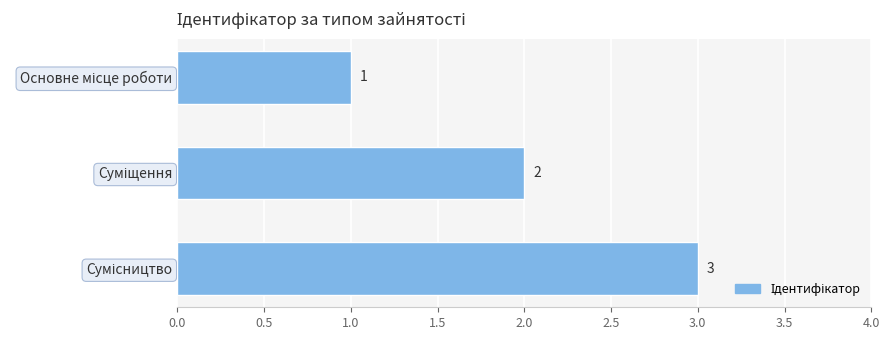

What is the sum of all values?

6